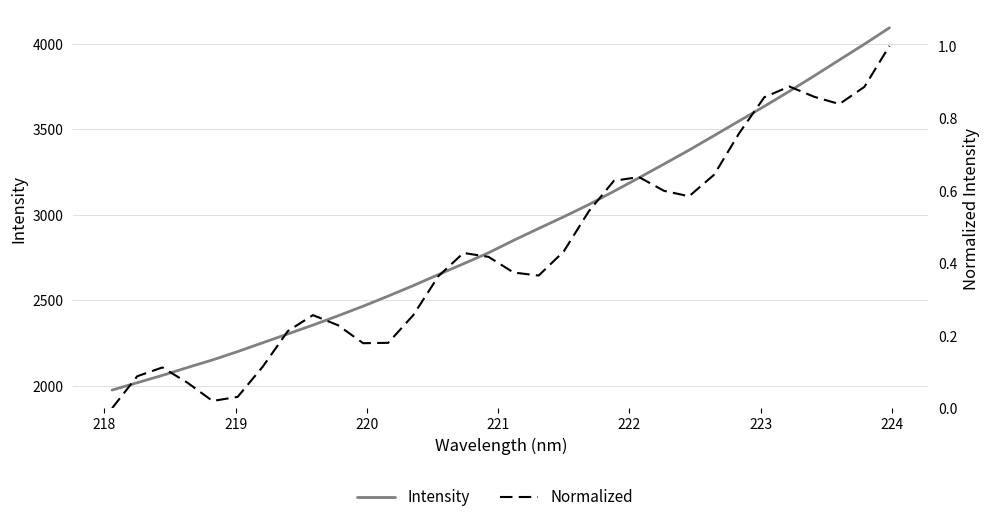

Reading right to left, list all the values displayed in this chart.

Intensity: 4094.7	3998.9	3906.6	3813.7	3723.0	3634.9	3549.7	3464.1	3379.1	3297.6	3217.1	3138.1	3060.5	2989.3	2920.8	2851.3	2778.6	2714.3	2651.0	2586.8	2525.6	2466.3	2410.2	2355.9	2304.0	2252.7	2200.9	2152.1	2107.8	2061.7	2018.8	1976.1
Normalized: 1.0	0.9	0.8	0.9	0.9	0.9	0.8	0.6	0.6	0.6	0.6	0.6	0.5	0.4	0.4	0.4	0.4	0.4	0.4	0.3	0.2	0.2	0.2	0.3	0.2	0.1	0.0	0.0	0.1	0.1	0.1	0.0